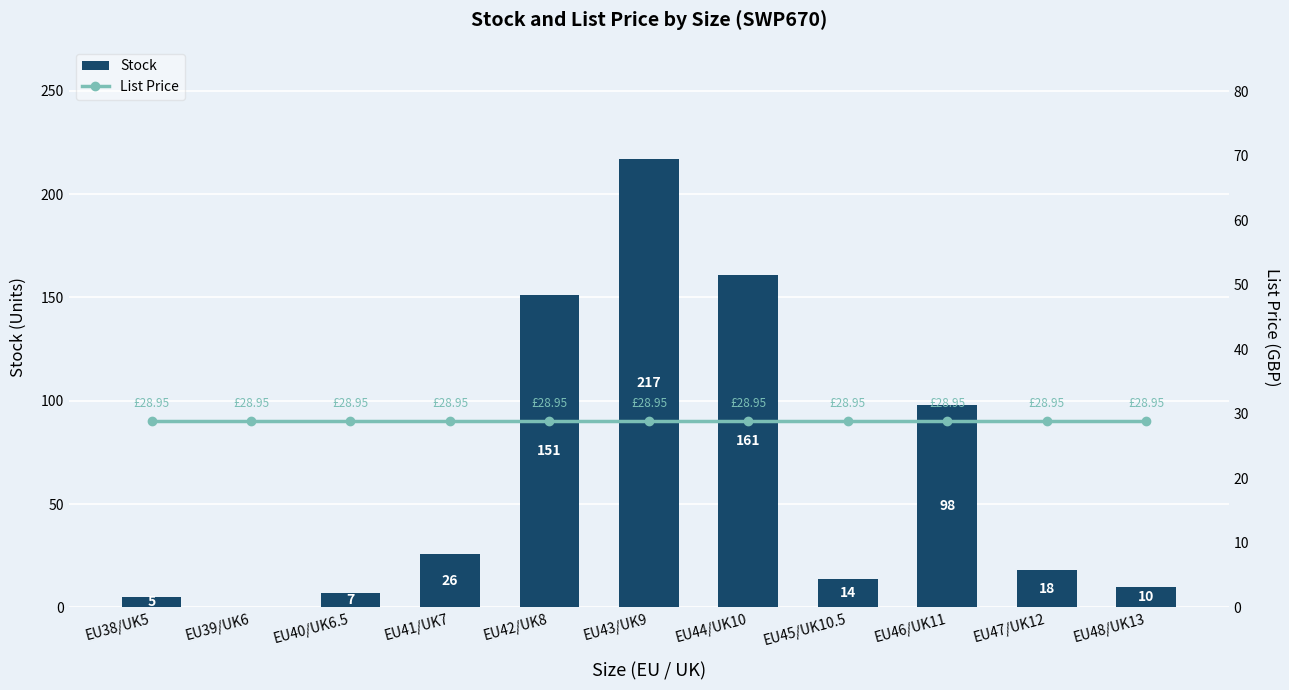

Which series has the widest spread of values?

Stock